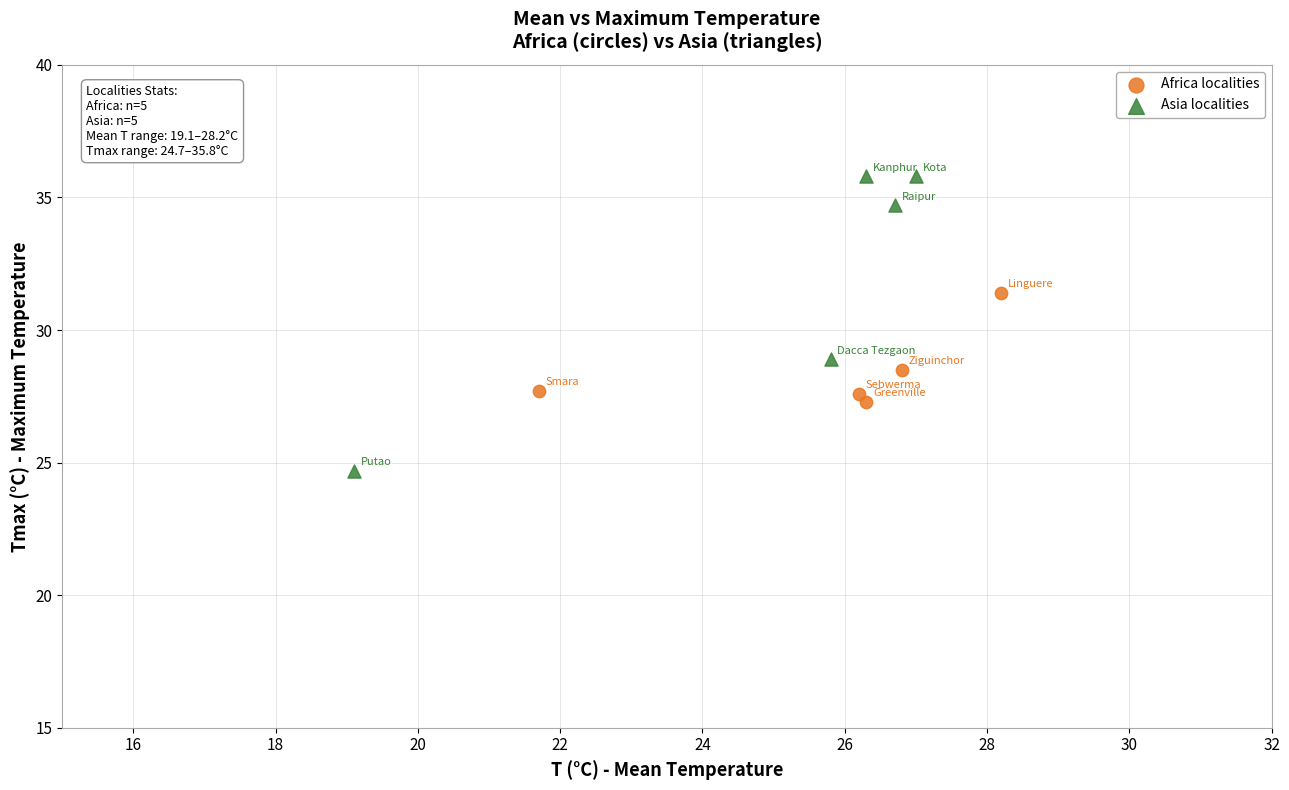

What are all the series names shown in the legend?

Africa localities, Asia localities